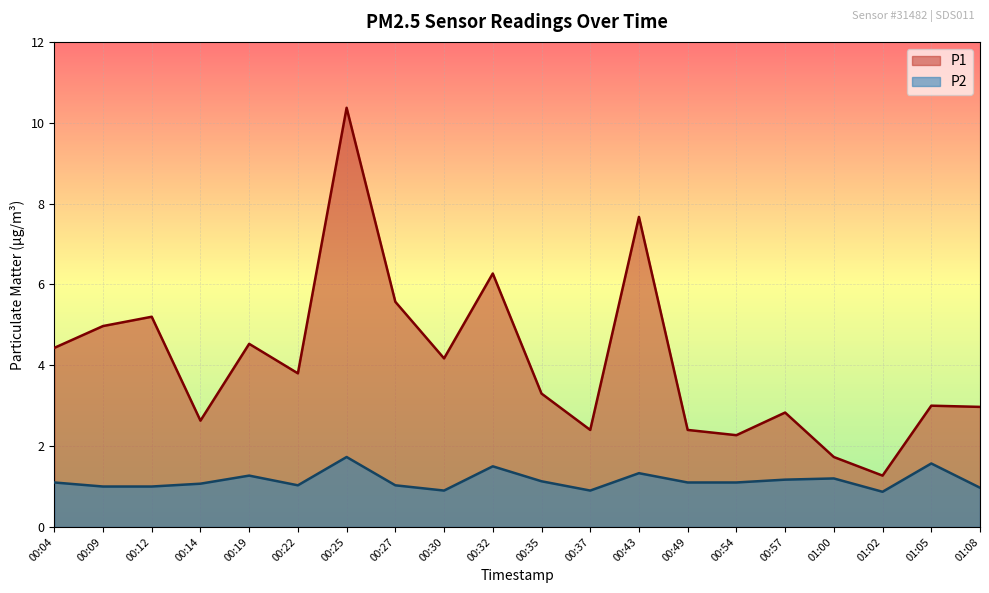

Reading left to right, extract all data points from this chart.

P1: 4.4	5.0	5.2	2.6	4.5	3.8	10.4	5.6	4.2	6.3	3.3	2.4	7.7	2.4	2.3	2.8	1.7	1.3	3.0	3.0
P2: 1.1	1.0	1.0	1.1	1.3	1.0	1.7	1.0	0.9	1.5	1.1	0.9	1.3	1.1	1.1	1.2	1.2	0.9	1.6	1.0